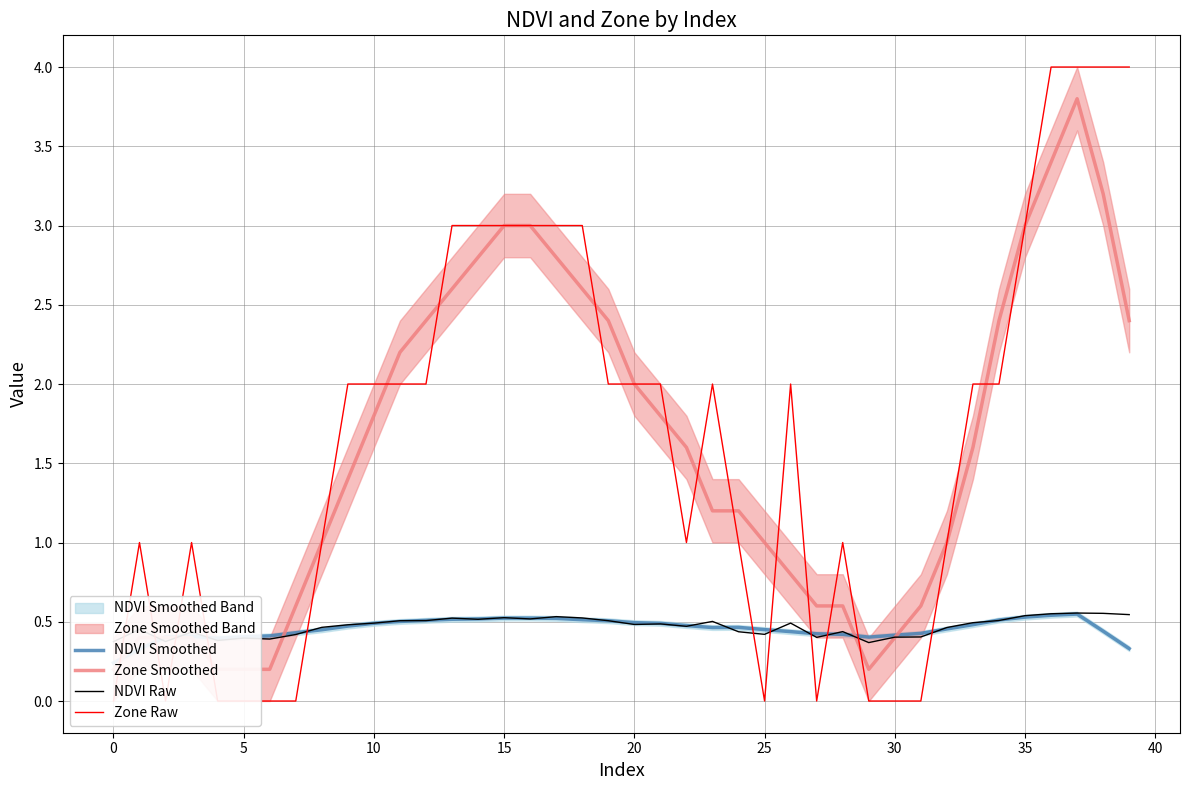

What is the sum of the Zone Smoothed values at 24 and 32?

2.2